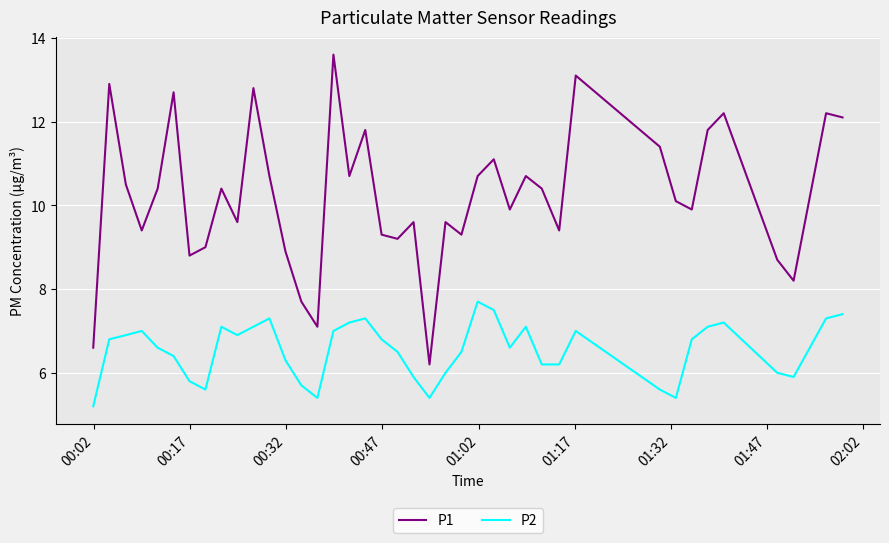

Which series has the largest total across all categories?

P1